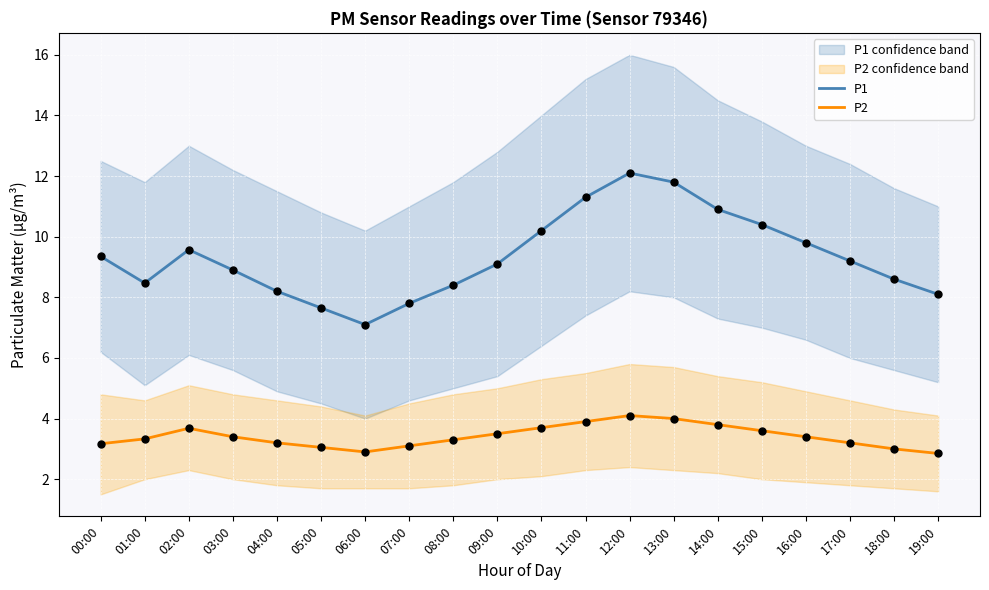

Which series reaches the minimum Y coordinate?

P2